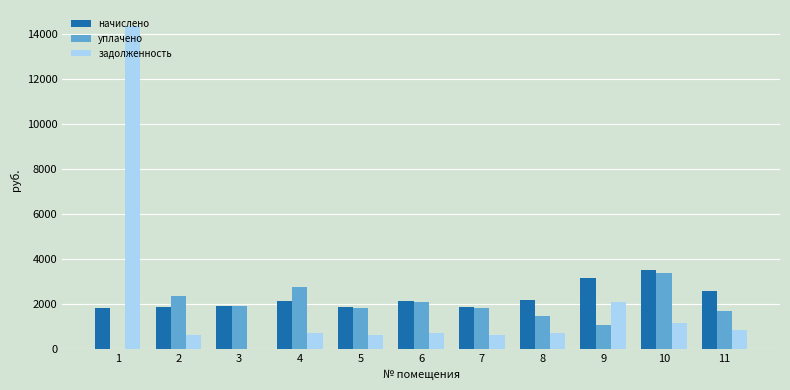

What is the sum of the начислено values at 5 and 11?

4465.3